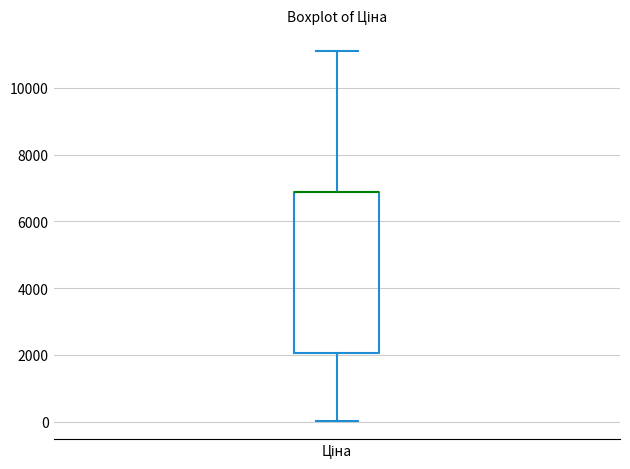

Where is the upper edge of the box for Ціна on the y-axis? The values are not printed on the chart, so give them approximately, as read against the axis.

6800